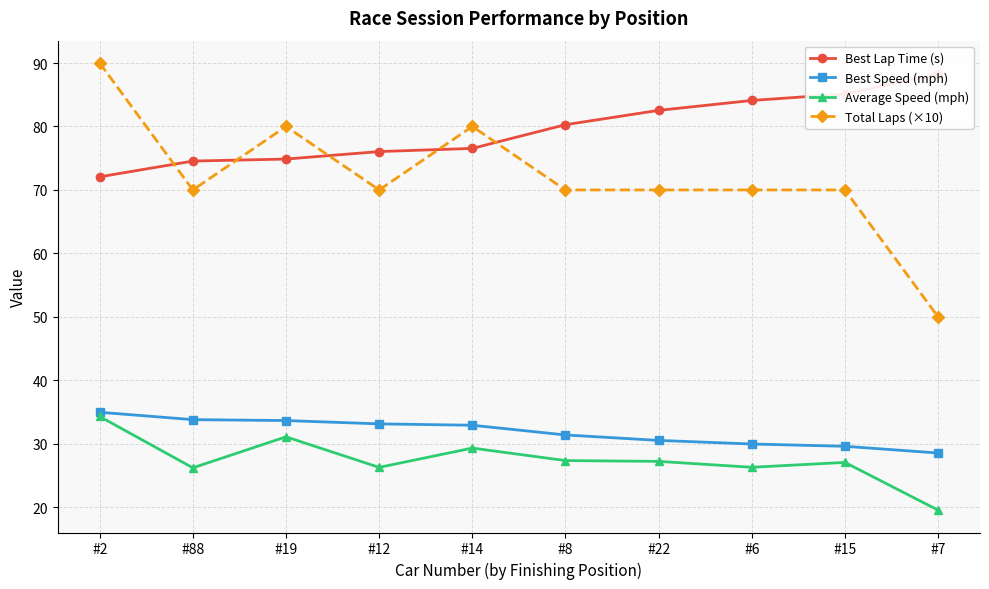

At which category does Total Laps (×10) reach its first local peak?

#19